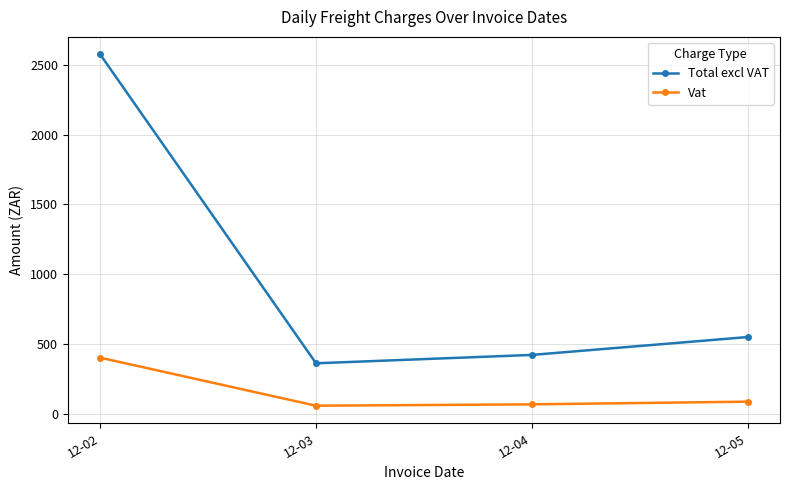

Is it true that Vat equals 103.2 at 12-02?

False